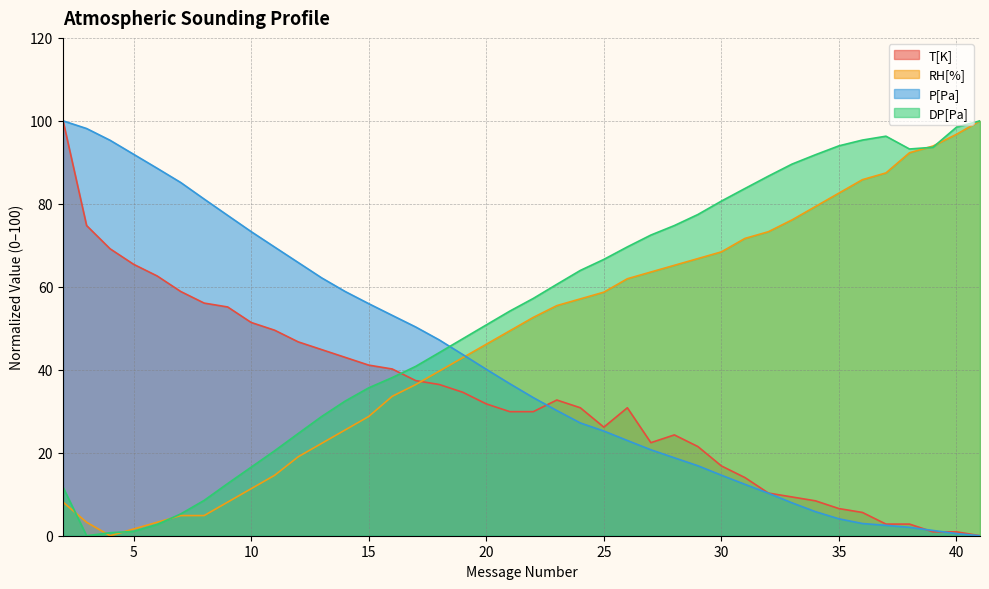

At 36, list the series in order from smallest to largest.

P[Pa], T[K], RH[%], DP[Pa]